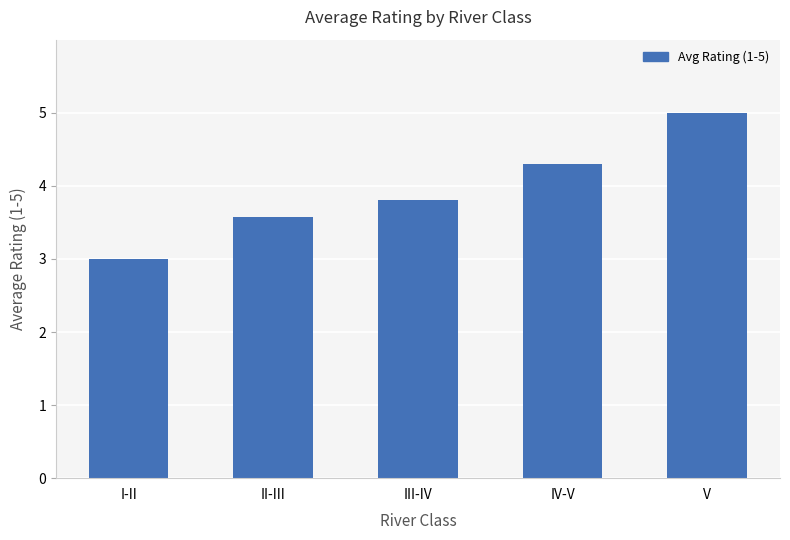

What is the label of the 3rd bar from the left?

III-IV